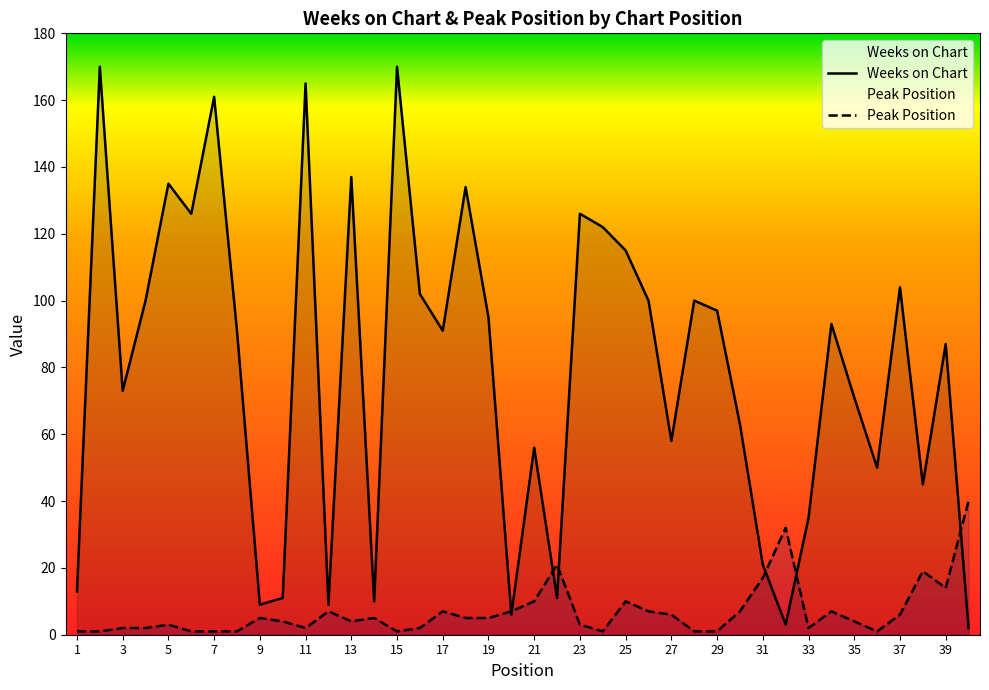

Reading left to right, transcribe all the data shown in this chart.

Weeks on Chart: 1=13	2=170	3=73	4=100	5=135	6=126	7=161	8=91	9=9	10=11	11=165	12=9	13=137	14=10	15=170	16=102	17=91	18=134	19=95	20=6	21=56	22=11	23=126	24=122	25=115	26=100	27=58	28=100	29=97	30=63	31=21	32=3	33=35	34=93	35=71	36=50	37=104	38=45	39=87	40=2
Peak Position: 1=1	2=1	3=2	4=2	5=3	6=1	7=1	8=1	9=5	10=4	11=2	12=7	13=4	14=5	15=1	16=2	17=7	18=5	19=5	20=7	21=10	22=21	23=3	24=1	25=10	26=7	27=6	28=1	29=1	30=7	31=17	32=32	33=2	34=7	35=4	36=1	37=6	38=19	39=14	40=40